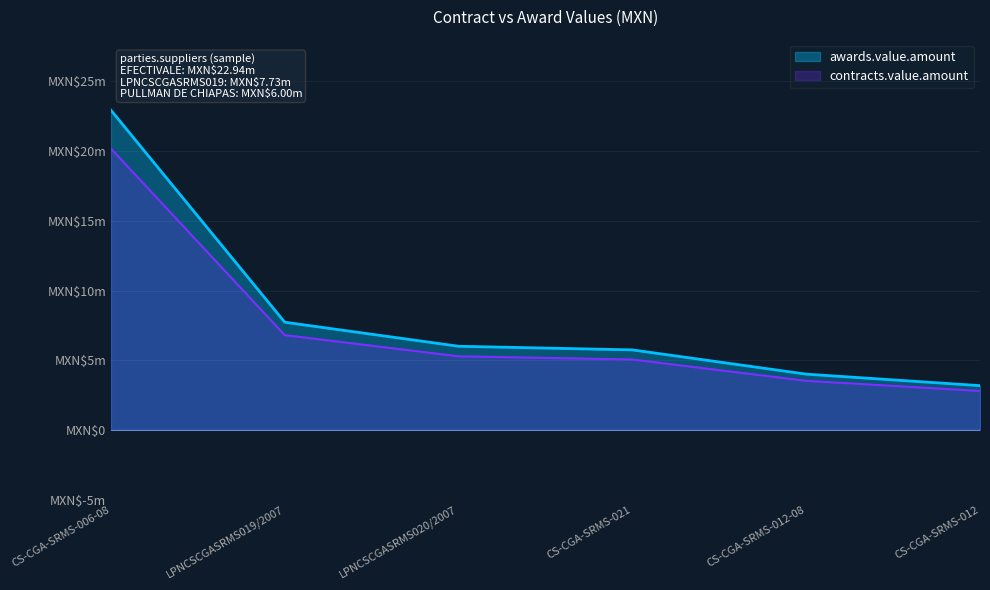

Reading right to left, transcribe all the data shown in this chart.

awards.value.amount: 3173913.0	4000000.0	5739130.0	5999500.0	7725600.0	22940225.6
contracts.value.amount: 2793043.5	3520000.0	5050434.4	5279560.0	6798528.0	20187398.5